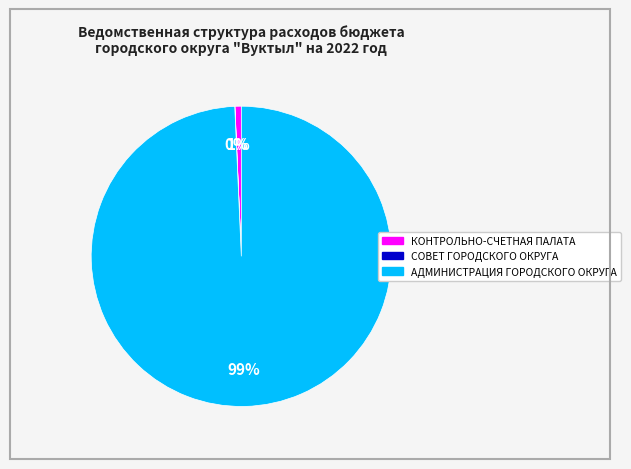

To the nearest percent, what is the average slice percentage?

33%